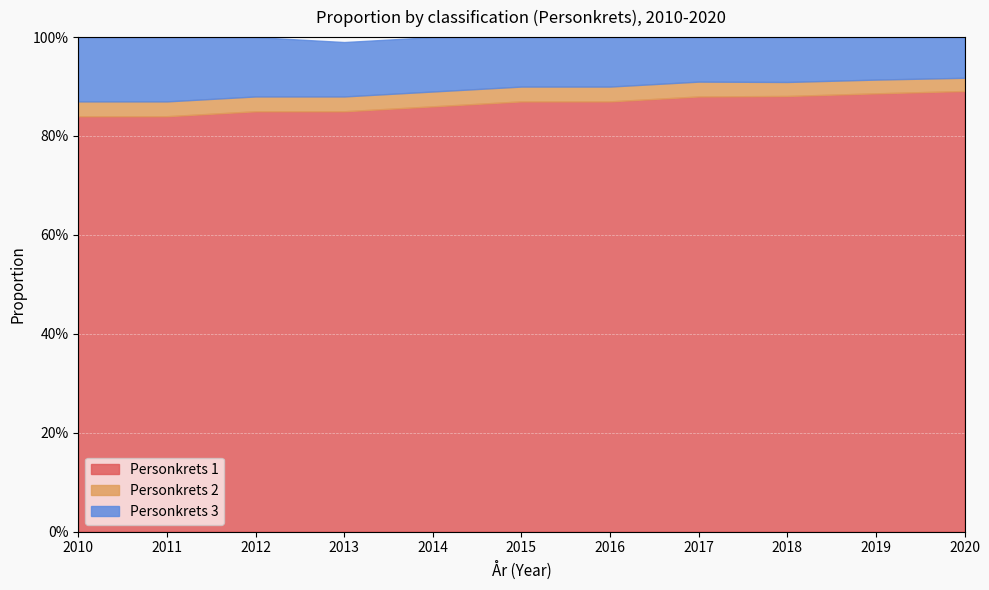

Which series has the largest range (max minus min)?

Personkrets 1